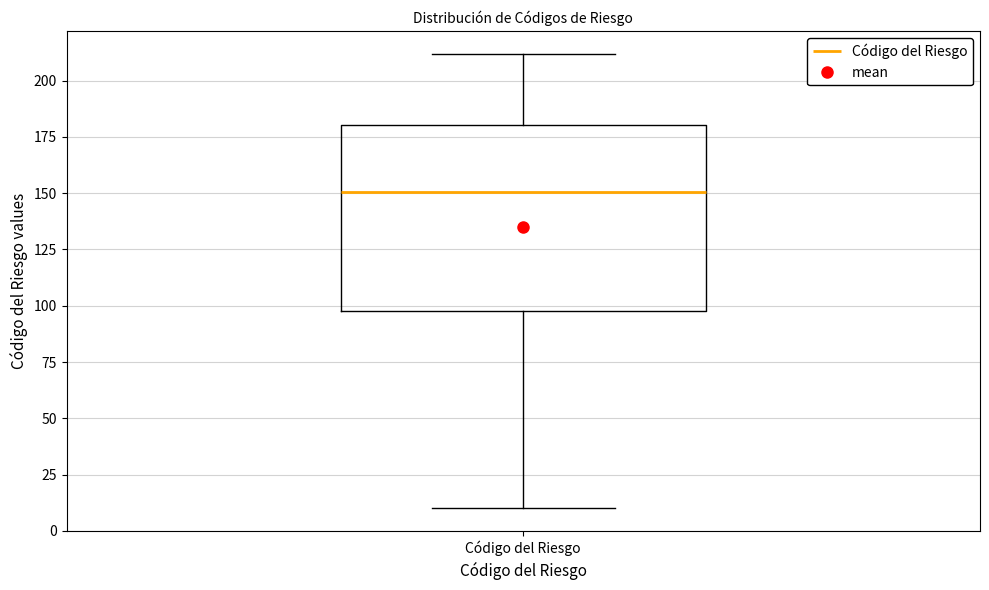

Read this box plot against the y-axis: the position of the median line, the range covered by the box, and the ends of both whiskers. The values are not printed on the chart, so give them approximately, as read against the axis.

median 150, box 100 to 180, whiskers 10 to 210